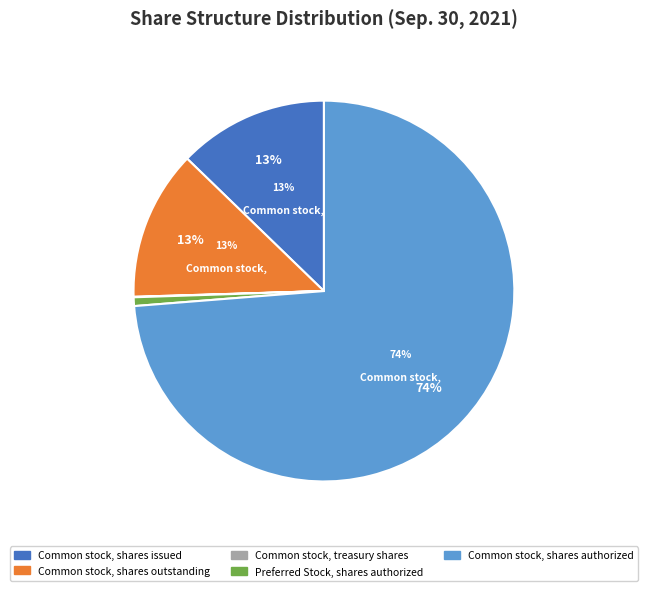

What percentage is NOT represented by Common stock, treasury shares?

100.0%